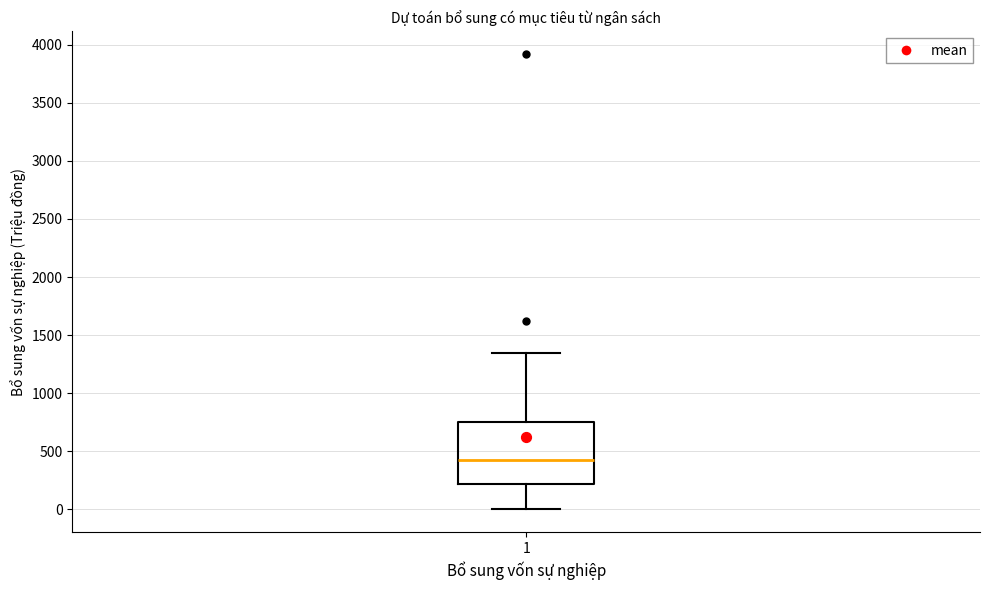

Read this box plot against the y-axis: the position of the median line, the range covered by the box, and the ends of both whiskers. The values are not printed on the chart, so give them approximately, as read against the axis.

median 450, box 200 to 750, whiskers 0 to 1350